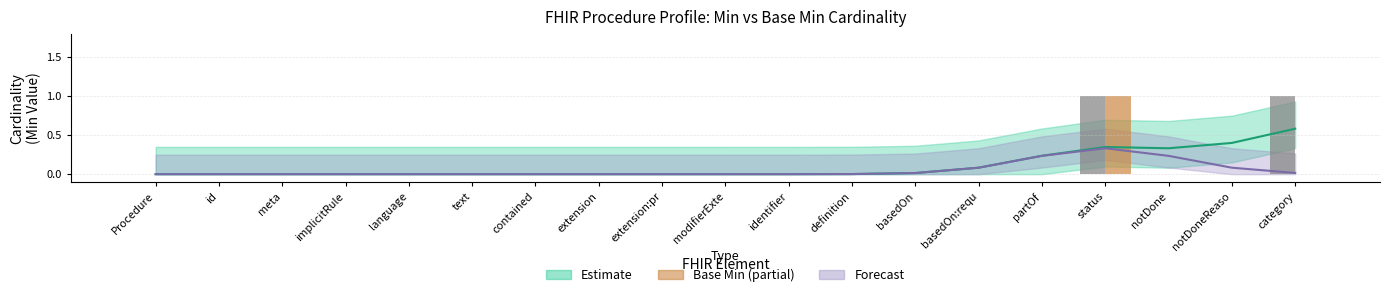

Reading right to left, list all the values displayed in this chart.

Min Value: 1	0	0	1	0	0	0	0	0	0	0	0	0	0	0	0	0	0	0
Base Min Value: 0	0	0	1	0	0	0	0	0	0	0	0	0	0	0	0	0	0	0